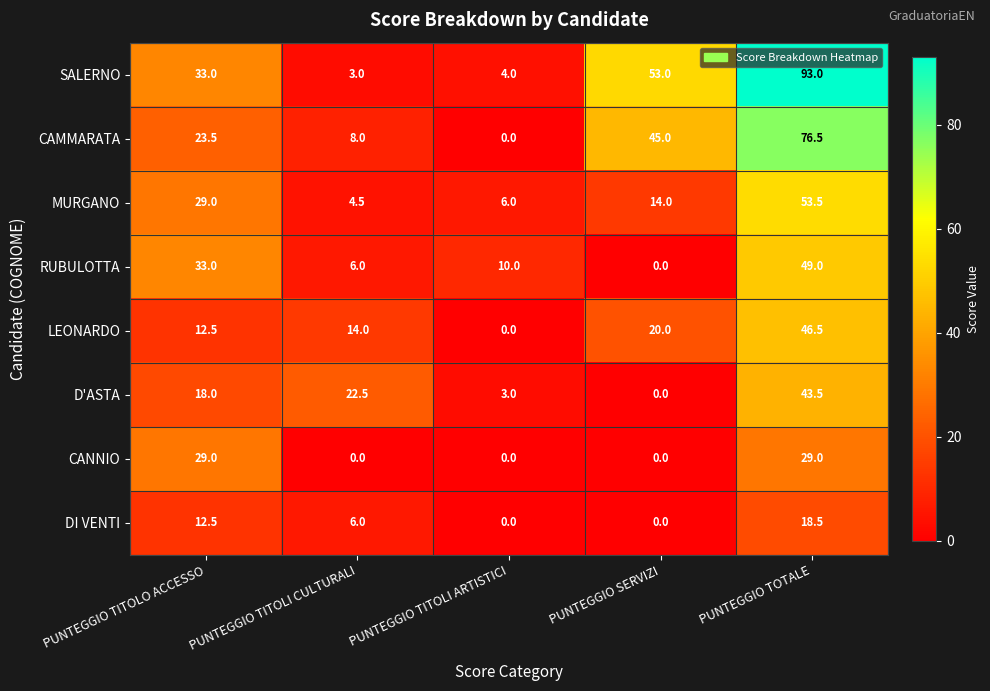

The value of LEONARDO at PUNTEGGIO TITOLO ACCESSO is 21.0. True or false?

False